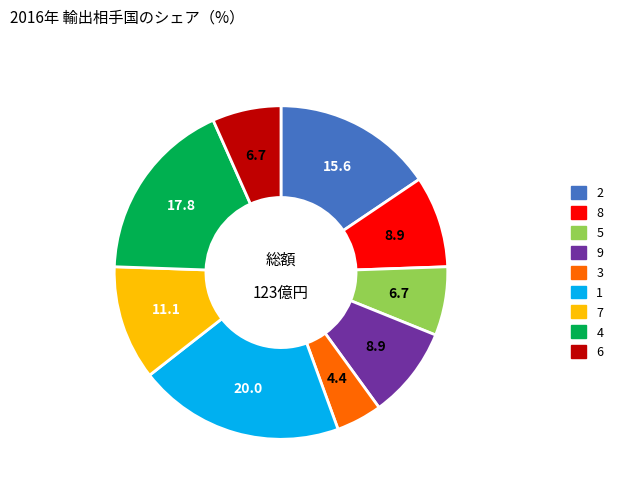

What is the smallest slice in the pie chart?

3